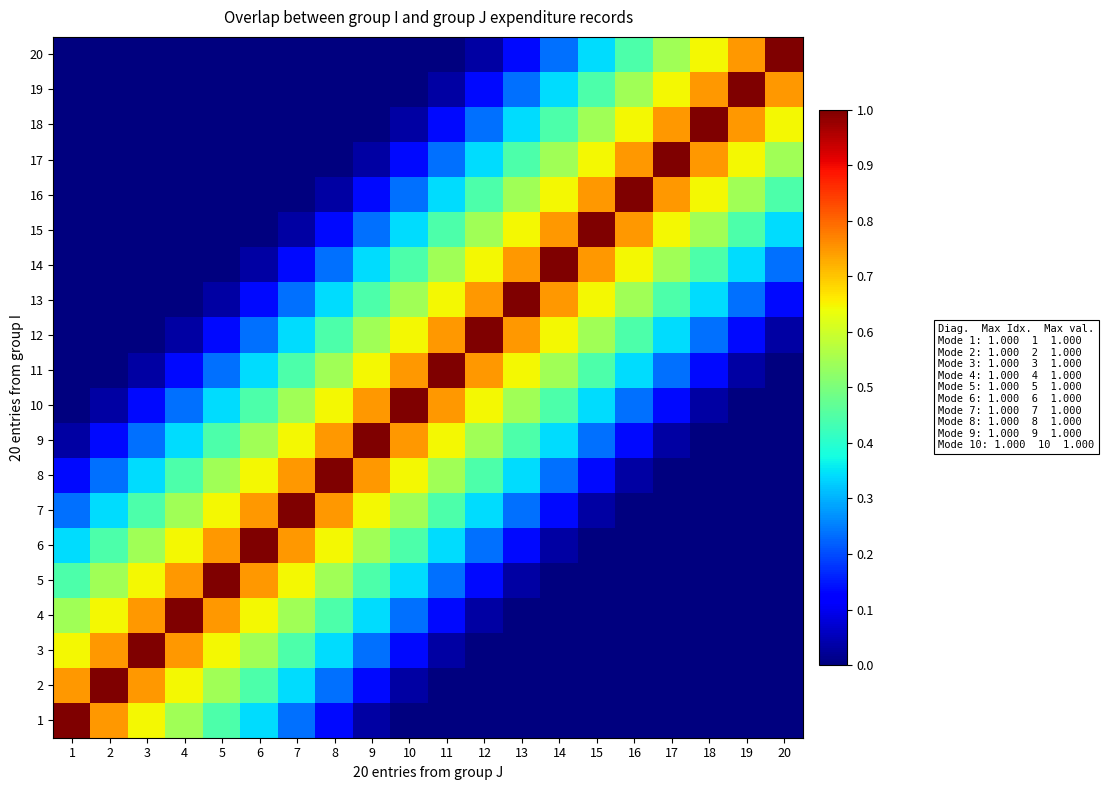

Which has a higher value, 13 or 14?

13